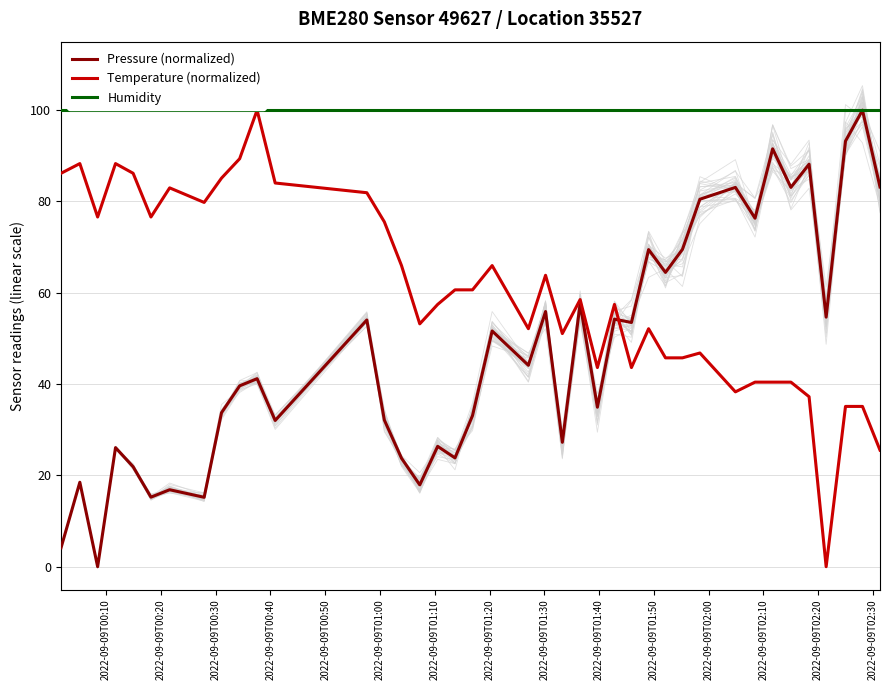

What are all the series names shown in the legend?

Pressure (normalized), Temperature (normalized), Humidity